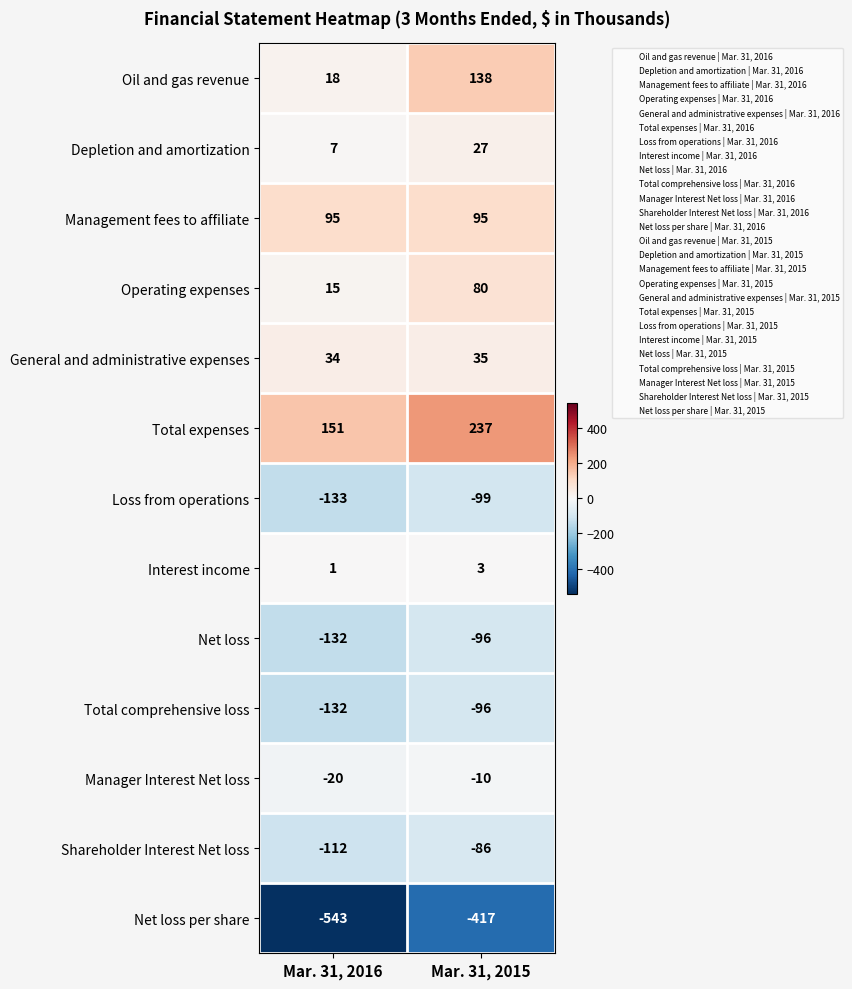

Reading left to right, what are all the values shown in this chart?

Oil and gas revenue: Mar. 31, 2016=18	Mar. 31, 2015=138
Depletion and amortization: Mar. 31, 2016=7	Mar. 31, 2015=27
Management fees to affiliate: Mar. 31, 2016=95	Mar. 31, 2015=95
Operating expenses: Mar. 31, 2016=15	Mar. 31, 2015=80
General and administrative expenses: Mar. 31, 2016=34	Mar. 31, 2015=35
Total expenses: Mar. 31, 2016=151	Mar. 31, 2015=237
Loss from operations: Mar. 31, 2016=-133	Mar. 31, 2015=-99
Interest income: Mar. 31, 2016=1	Mar. 31, 2015=3
Net loss: Mar. 31, 2016=-132	Mar. 31, 2015=-96
Total comprehensive loss: Mar. 31, 2016=-132	Mar. 31, 2015=-96
Manager Interest Net loss: Mar. 31, 2016=-20	Mar. 31, 2015=-10
Shareholder Interest Net loss: Mar. 31, 2016=-112	Mar. 31, 2015=-86
Net loss per share: Mar. 31, 2016=-543	Mar. 31, 2015=-417